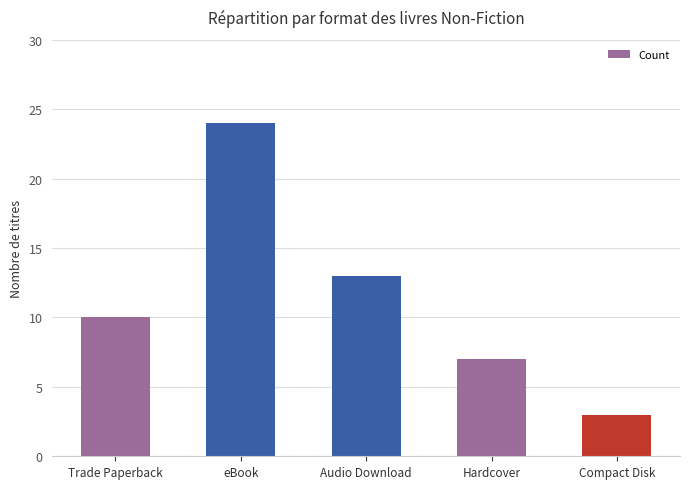

List the labels in order of value, smallest first.

Compact Disk, Hardcover, Trade Paperback, Audio Download, eBook